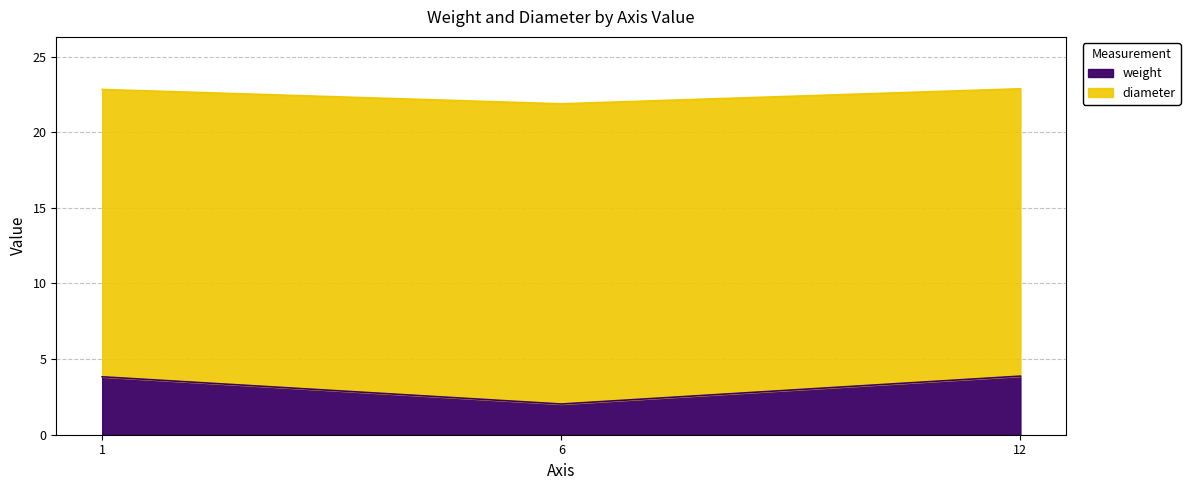

In weight, how many points are lower than both neighbors (excluding endpoints)?

1